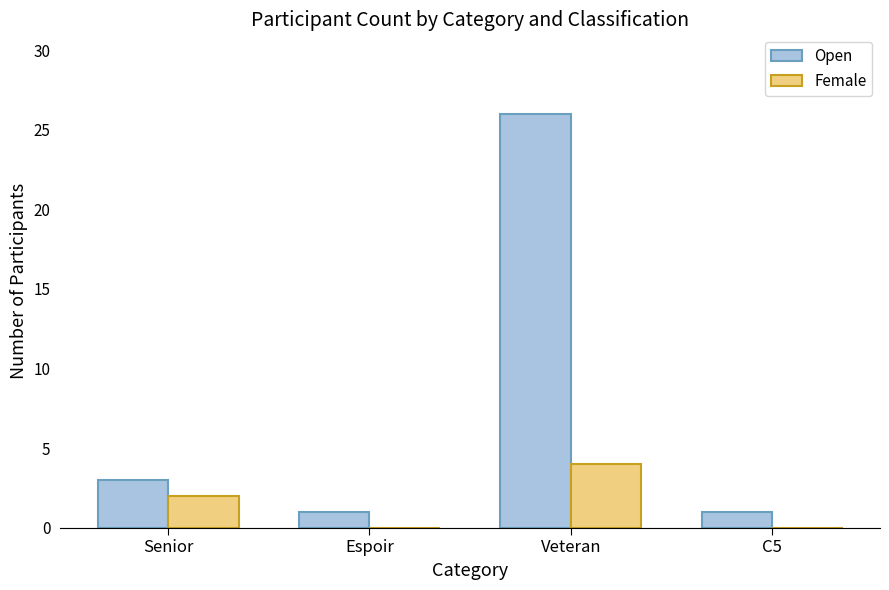

Reading left to right, extract all data points from this chart.

Open: 3	1	26	1
Female: 2	0	4	0